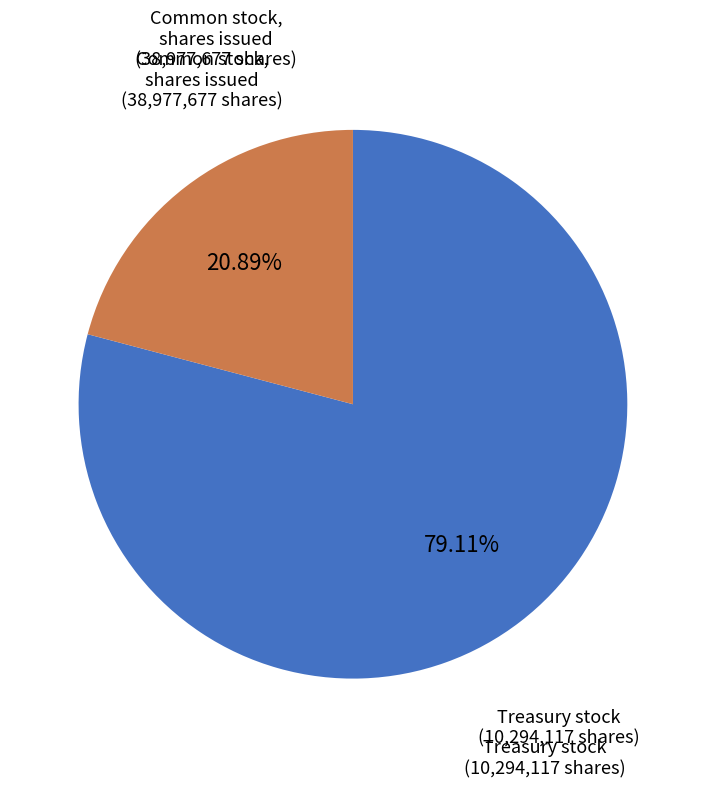

Does any single category account for the majority?

Yes